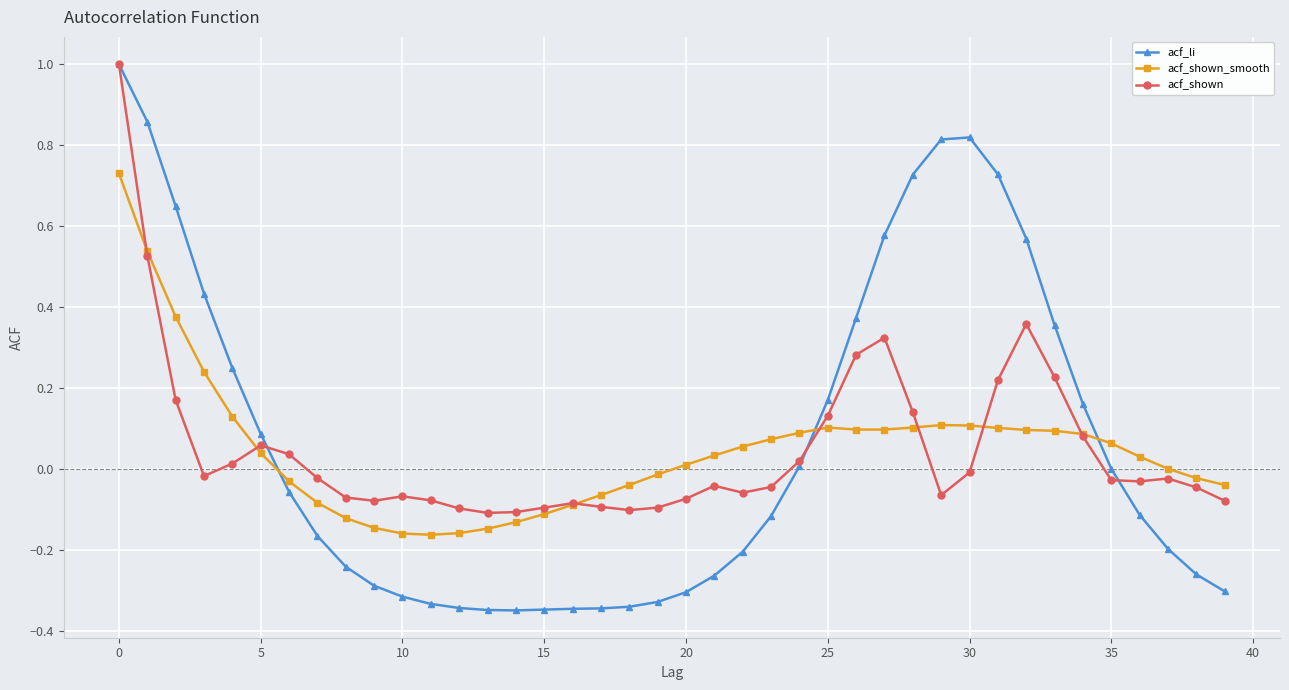

What is the maximum value shown in the chart?

1.0